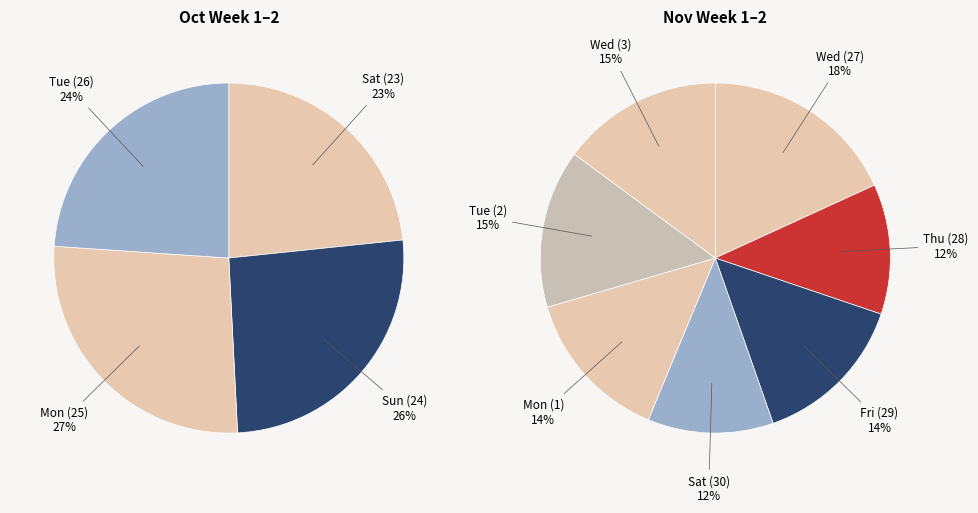

Which category has the smallest portion of the pie?

Sat (30)